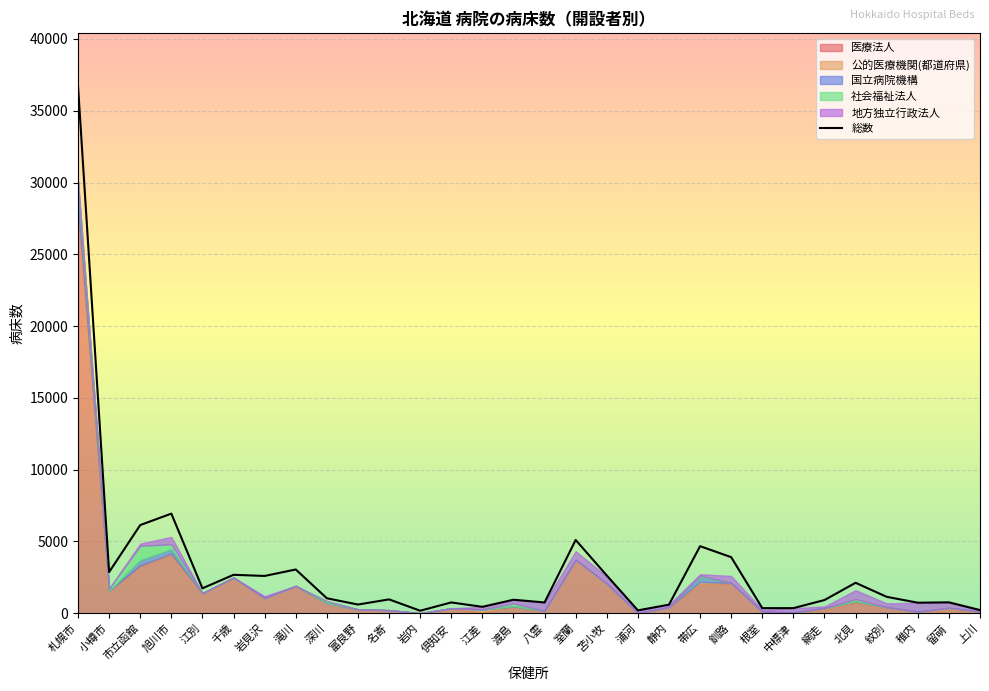

How many lines are shown in the chart?

1